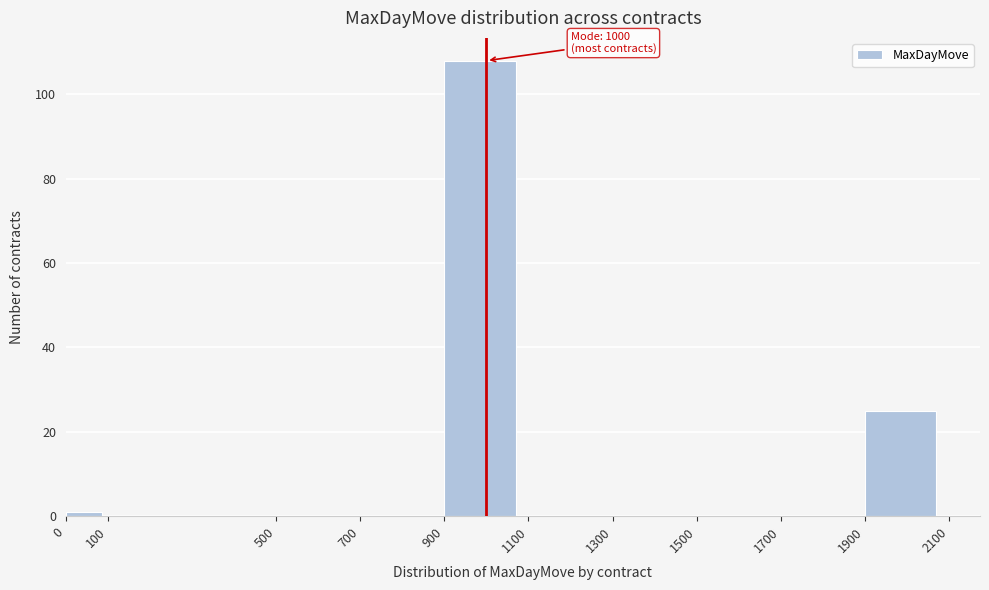

Over which range of the x-axis is the bar tallest?

900 to 1100